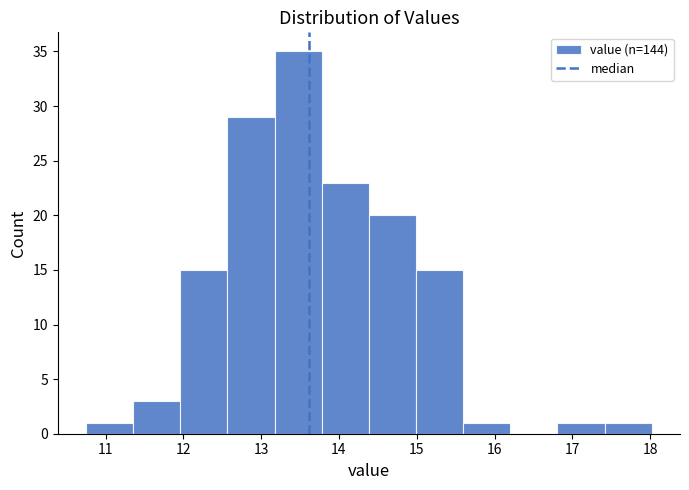

Reading left to right, transcribe this chart: for each bar, give the range it covers on the x-axis and its height. Neither the bar edges nor the heights are printed on the chart, so give them approximately, as read against the axes.

10.8 to 11.4: 1
11.4 to 12.0: 3
12.0 to 12.6: 15
12.6 to 13.2: 29
13.2 to 13.8: 35
13.8 to 14.4: 23
14.4 to 15.0: 20
15.0 to 15.6: 15
15.6 to 16.2: 1
16.2 to 16.8: 0
16.8 to 17.4: 1
17.4 to 18.0: 1